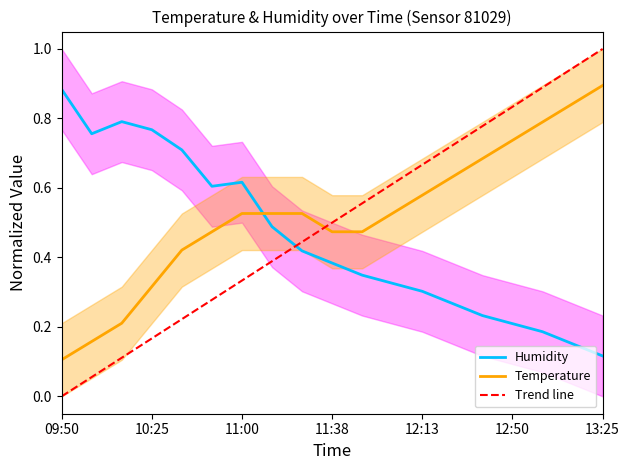

Reading left to right, list all the values displayed in this chart.

temperature: 09:50=0.1	10:01=0.2	10:13=0.2	10:25=0.3	10:37=0.4	10:50=0.5	11:00=0.5	11:12=0.5	11:25=0.5	11:38=0.5	11:50=0.5	12:01=0.5	12:13=0.6	12:25=0.6	12:37=0.7	12:50=0.7	13:01=0.8	13:13=0.8	13:25=0.9
humidity: 09:50=0.9	10:01=0.8	10:13=0.8	10:25=0.8	10:37=0.7	10:50=0.6	11:00=0.6	11:12=0.5	11:25=0.4	11:38=0.4	11:50=0.3	12:01=0.3	12:13=0.3	12:25=0.3	12:37=0.2	12:50=0.2	13:01=0.2	13:13=0.2	13:25=0.1